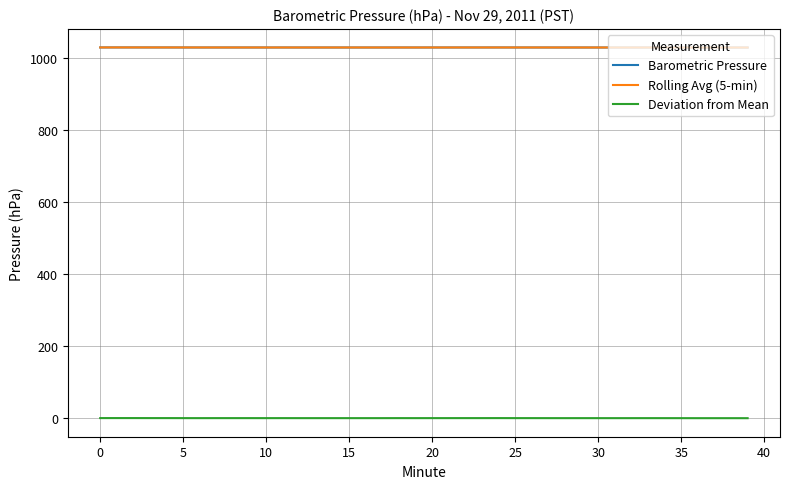

True or false: Rolling Avg (5-min) and Deviation from Mean intersect in this chart.

False